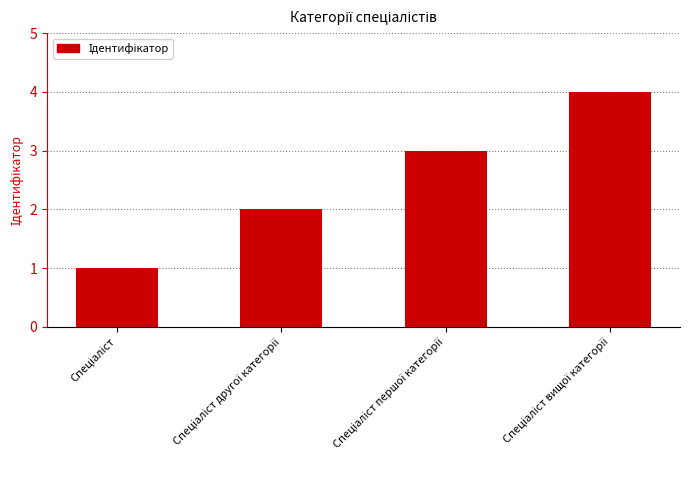

What is the sum of all values?

10